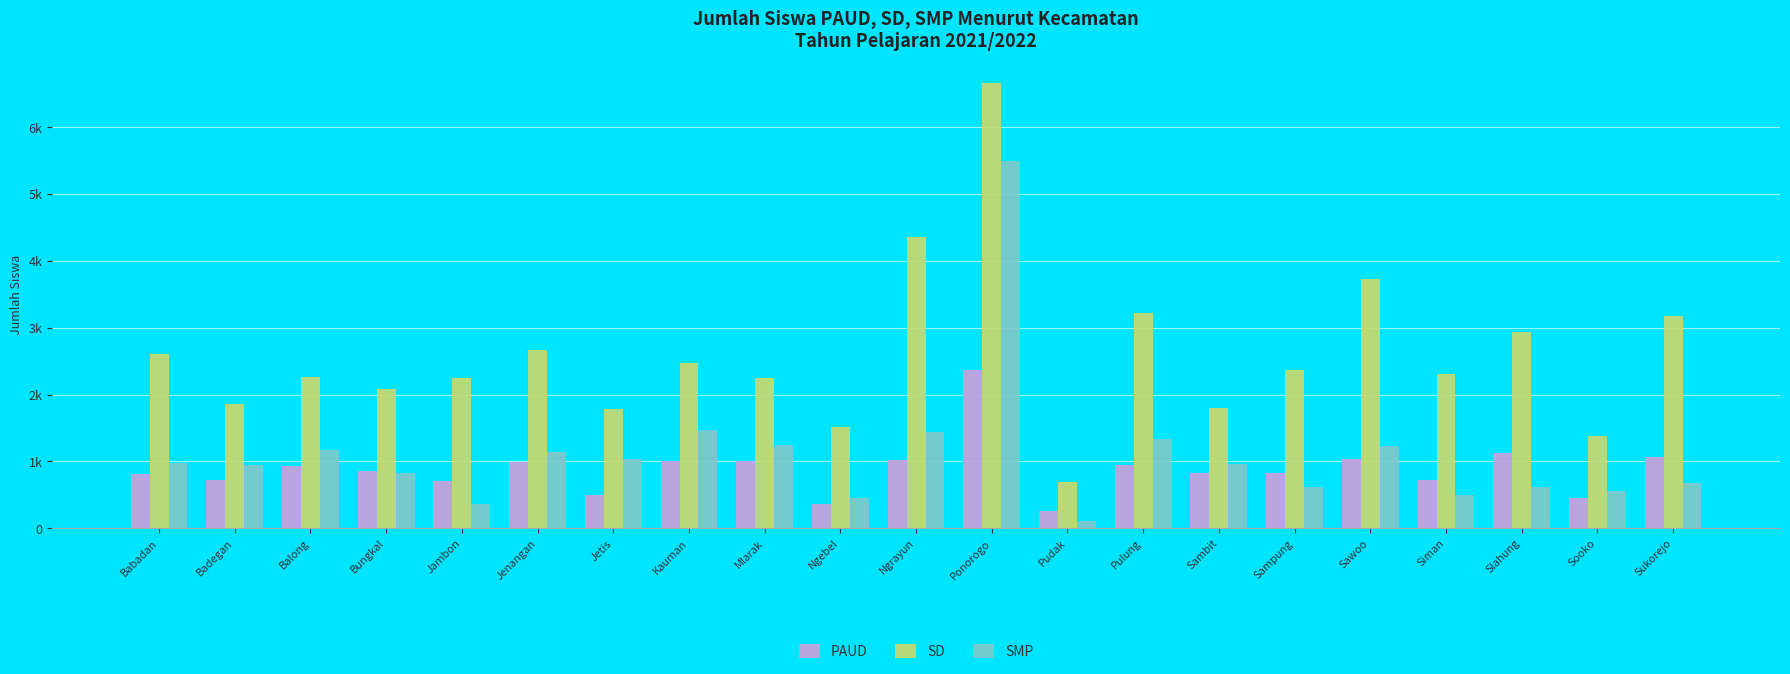

The value of PAUD at Ponorogo is 2366. True or false?

True